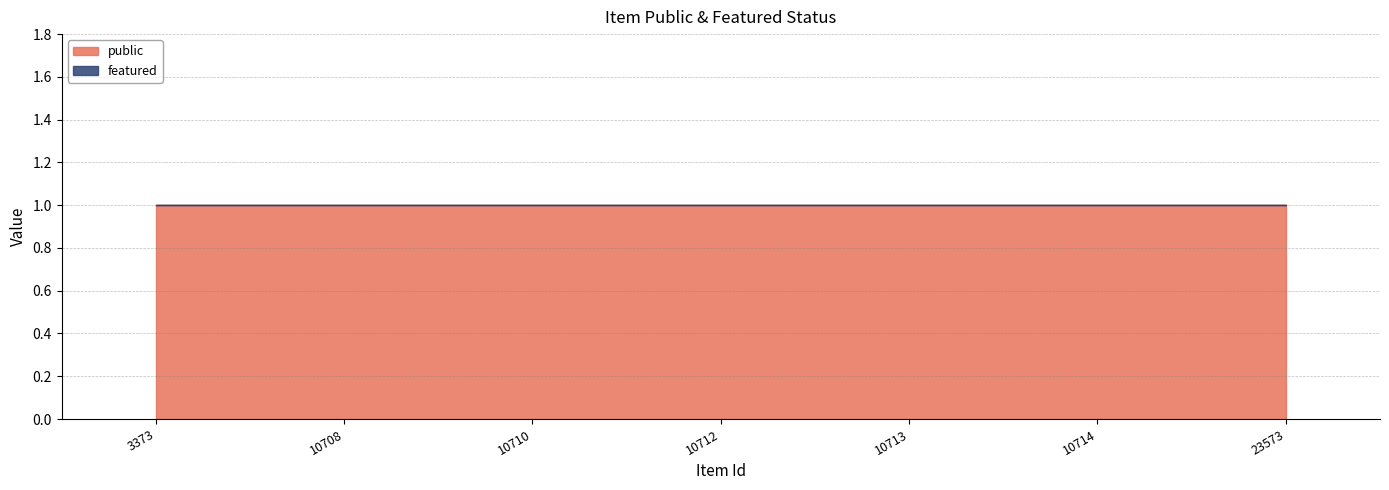

Rank the series at 3373 from lowest to highest value.

featured, public